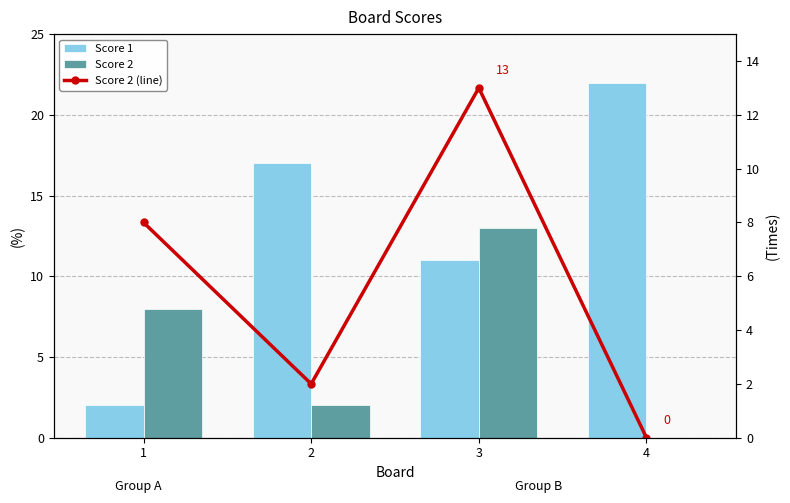

Which series has the largest total across all categories?

Score 1